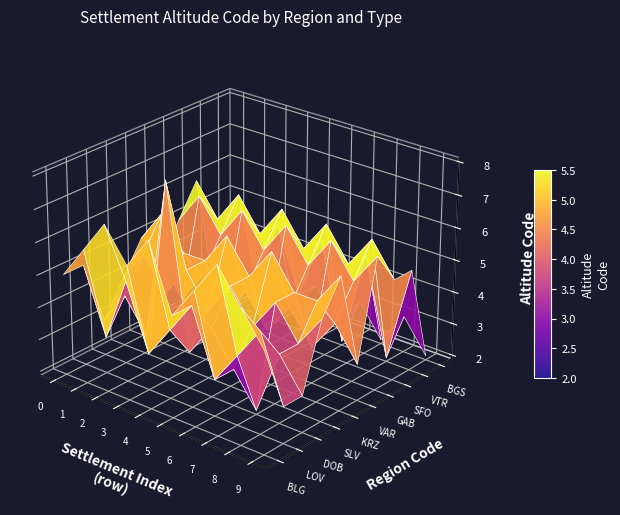

What is the total value across all series at 5?

45